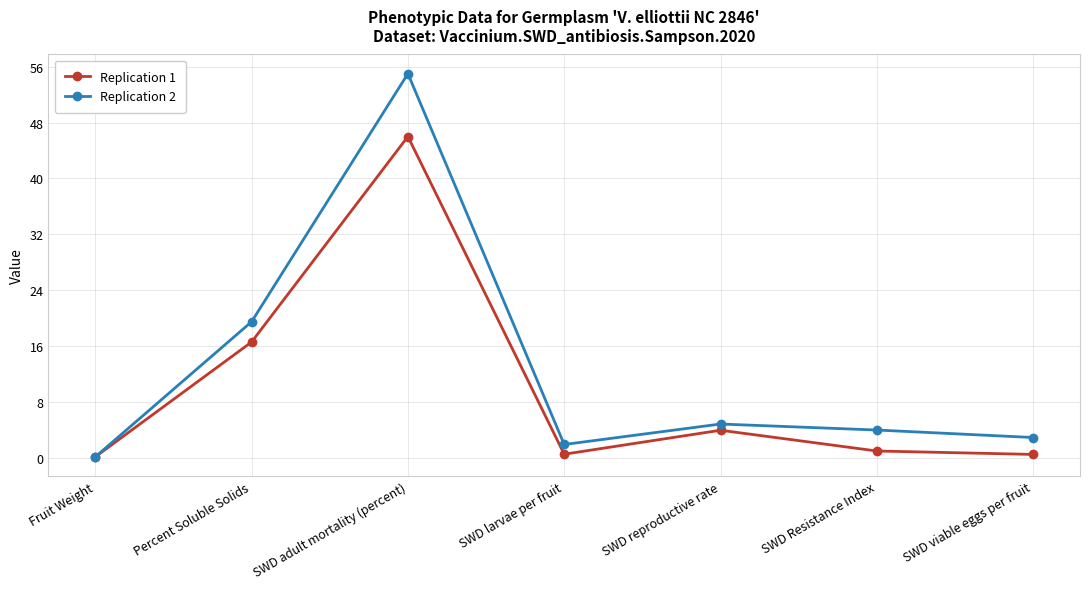

What is the difference between the highest and lowest values at SWD adult mortality (percent)?

9.0